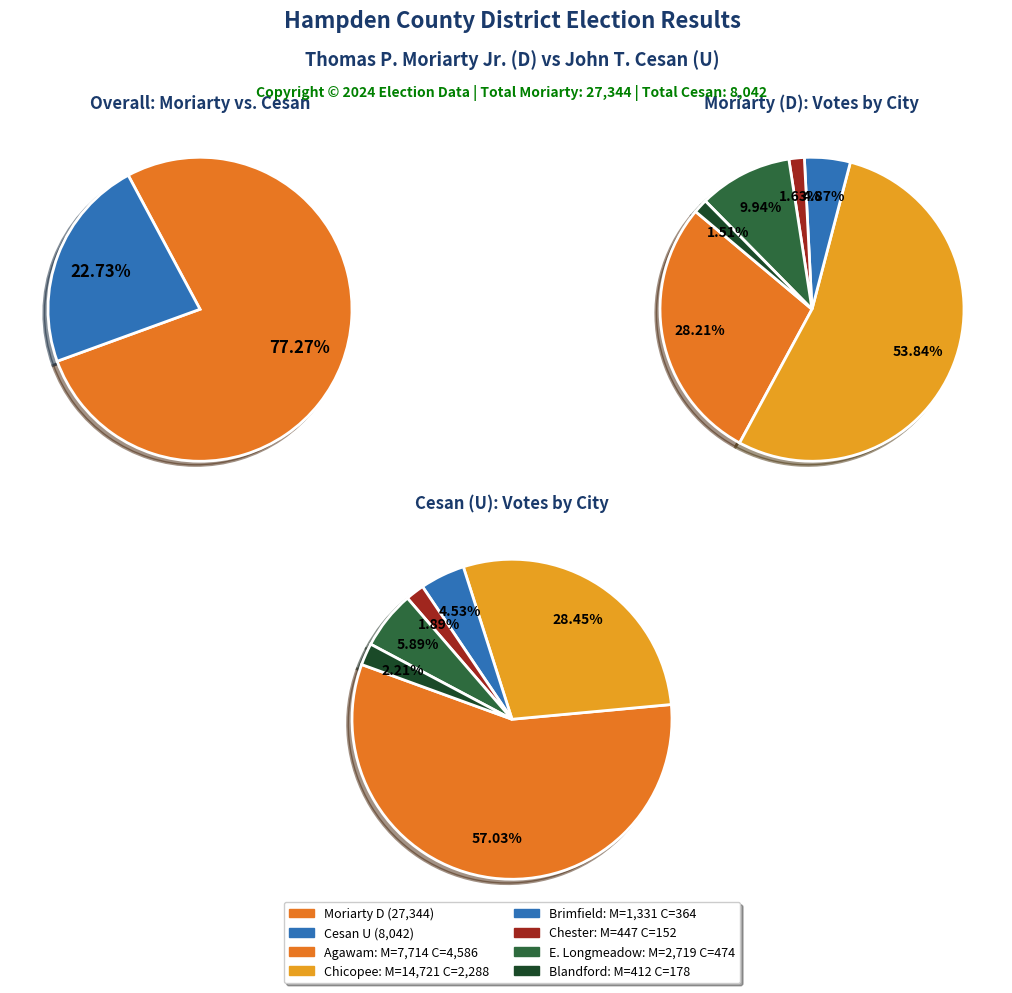

Rank the series by their average value, from highest to lowest.

Thomas P. Moriarty, Jr., John T. Cesan